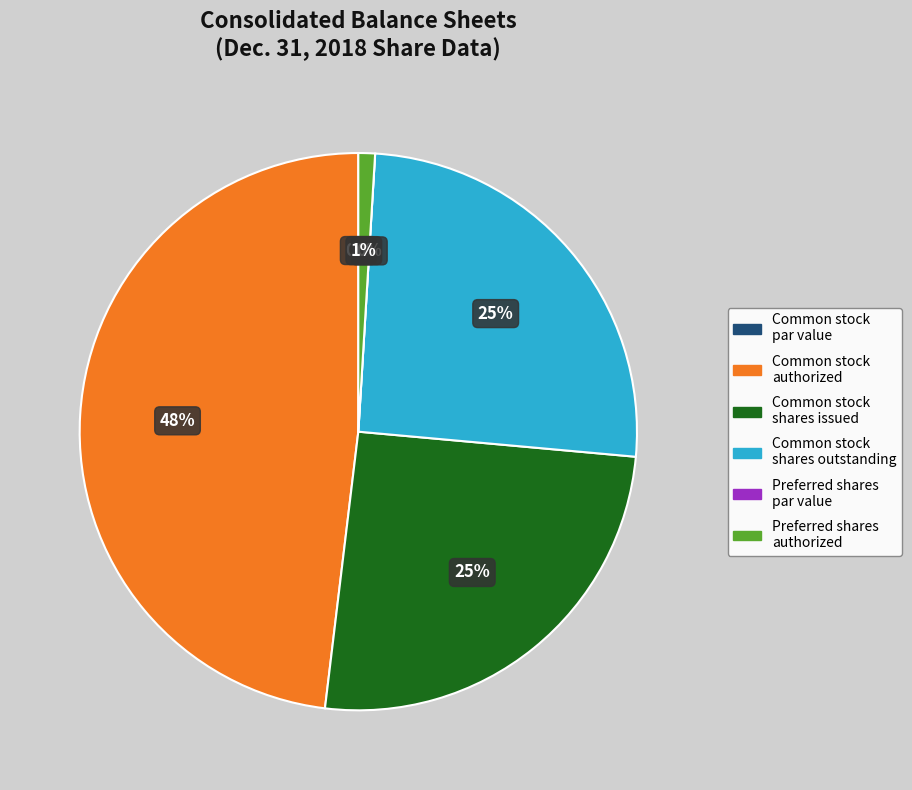

What is the change in value from Common stock - shares issued to Preferred shares - authorized?

-25486152.0